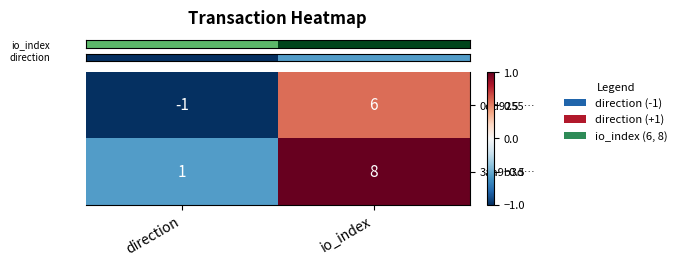

List the series in order of their peak value, highest first.

3aa9b3d…, 0dd9255…